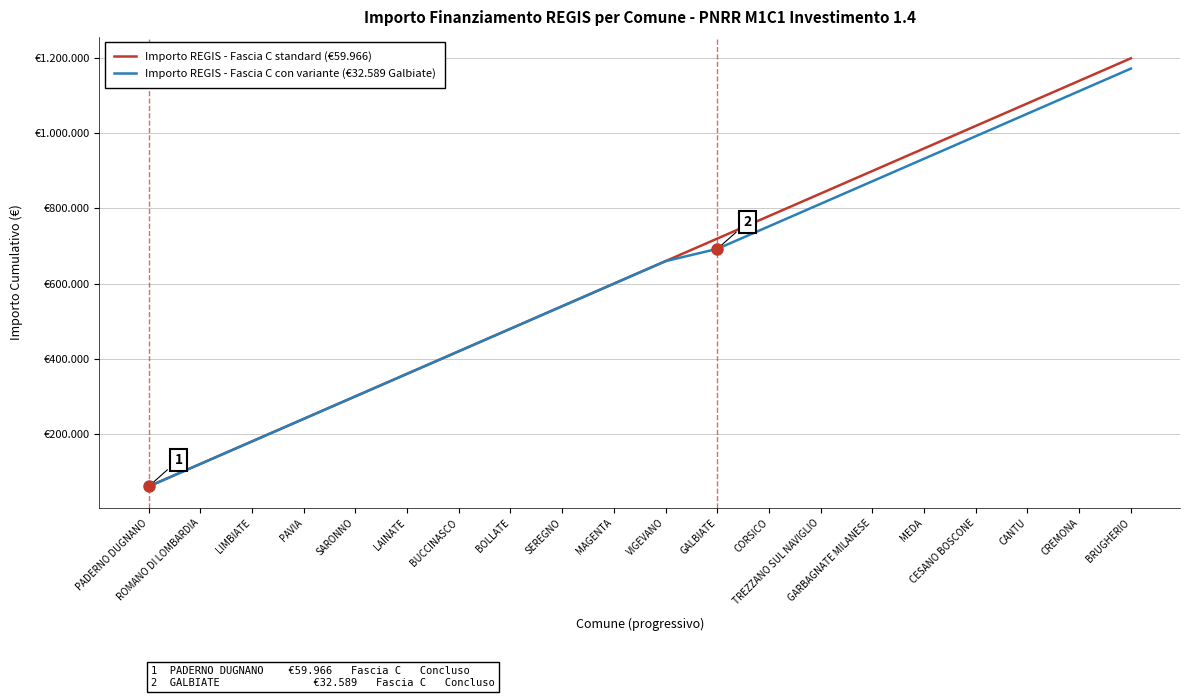

The value of Importo REGIS - Fascia C standard (€59.966) at CORSICO is 779558. True or false?

True